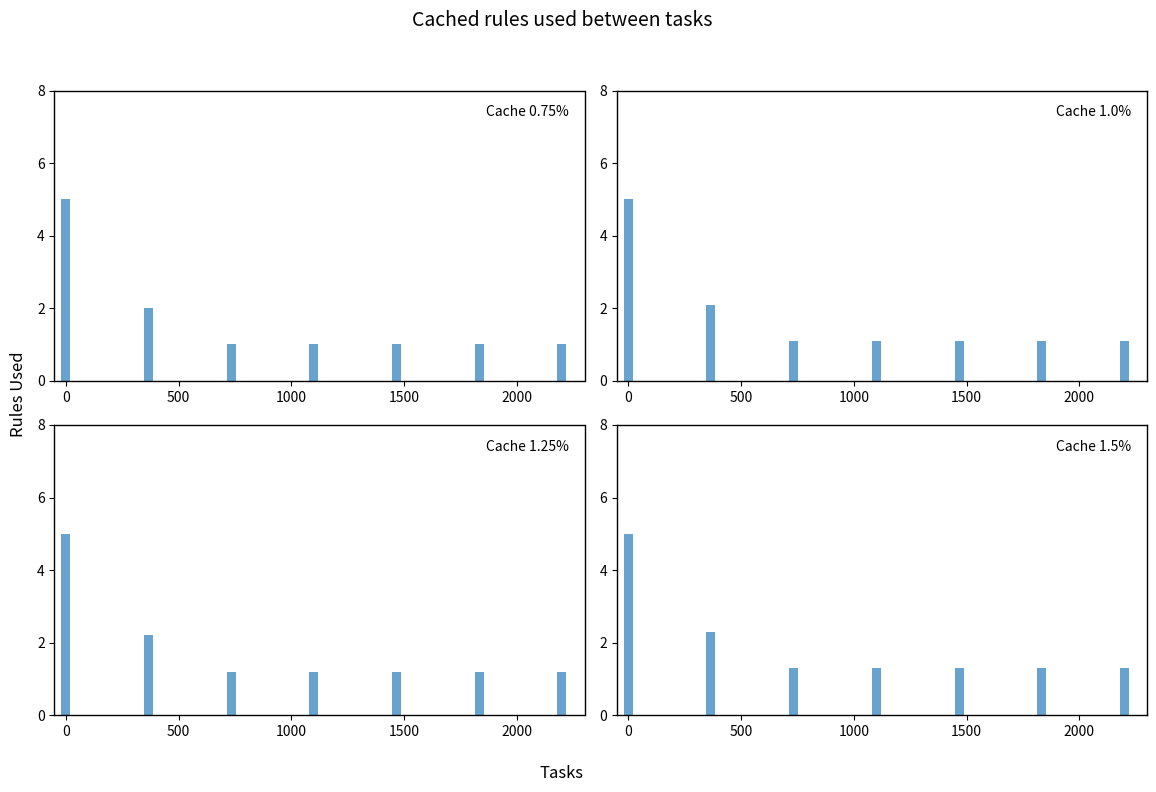

What is the difference between the highest and lowest values at 500?

0.3